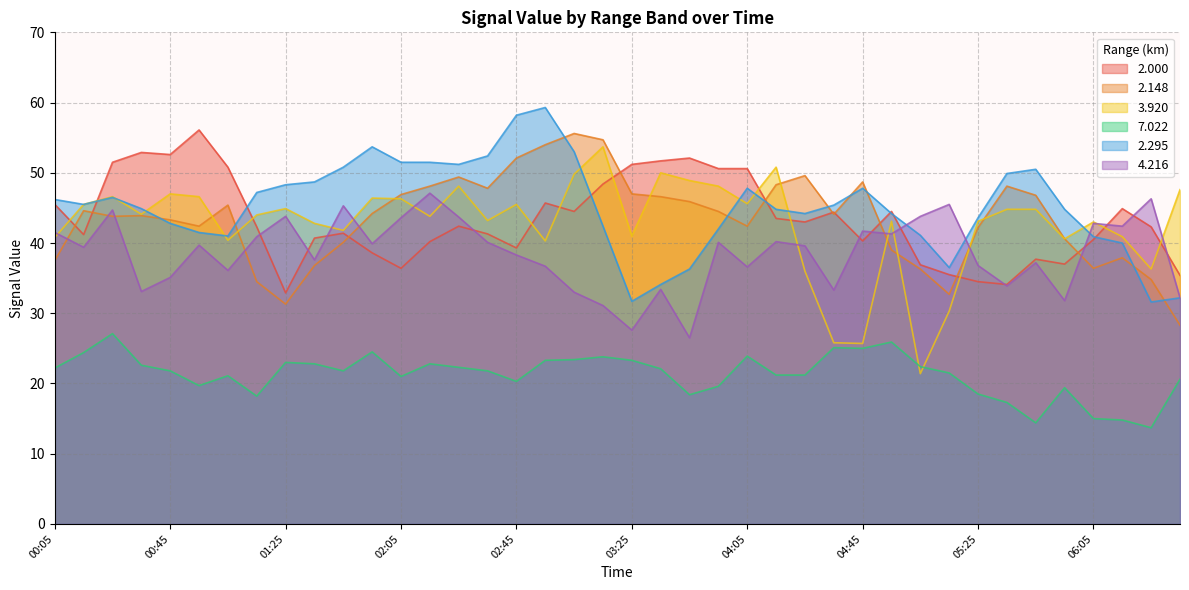

Reading left to right, extract all data points from this chart.

2.000: 00:05=45.5	00:15=41.2	00:25=51.5	00:35=52.9	00:45=52.6	00:55=56.1	01:05=50.8	01:15=42.3	01:25=32.9	01:35=40.7	01:45=41.4	01:55=38.6	02:05=36.4	02:15=40.2	02:25=42.4	02:35=41.3	02:45=39.3	02:55=45.7	03:05=44.5	03:15=48.4	03:25=51.2	03:35=51.7	03:45=52.1	03:55=50.6	04:05=50.6	04:15=43.5	04:25=43.0	04:35=44.4	04:45=40.3	04:55=44.5	05:05=36.9	05:15=35.5	05:25=34.5	05:35=34.1	05:45=37.7	05:55=37.0	06:05=40.5	06:15=44.9	06:25=42.3	06:35=35.4
2.148: 00:05=37.5	00:15=44.6	00:25=43.8	00:35=43.9	00:45=43.3	00:55=42.4	01:05=45.4	01:15=34.5	01:25=31.3	01:35=36.8	01:45=40.1	01:55=44.2	02:05=46.9	02:15=48.1	02:25=49.4	02:35=47.8	02:45=52.1	02:55=54.0	03:05=55.6	03:15=54.7	03:25=47.0	03:35=46.6	03:45=45.9	03:55=44.5	04:05=42.4	04:15=48.3	04:25=49.6	04:35=44.1	04:45=48.7	04:55=39.0	05:05=36.3	05:15=32.7	05:25=42.2	05:35=48.1	05:45=46.8	05:55=40.6	06:05=36.4	06:15=37.9	06:25=34.8	06:35=28.3
3.920: 00:05=40.8	00:15=45.5	00:25=46.6	00:35=44.1	00:45=47.0	00:55=46.6	01:05=40.4	01:15=44.0	01:25=44.9	01:35=42.8	01:45=41.8	01:55=46.4	02:05=46.3	02:15=43.8	02:25=48.1	02:35=43.2	02:45=45.5	02:55=40.3	03:05=49.8	03:15=53.7	03:25=41.0	03:35=50.0	03:45=48.9	03:55=48.1	04:05=45.6	04:15=50.8	04:25=36.0	04:35=25.8	04:45=25.7	04:55=43.1	05:05=21.4	05:15=30.3	05:25=43.1	05:35=44.8	05:45=44.8	05:55=40.6	06:05=43.0	06:15=40.9	06:25=36.3	06:35=47.6
7.022: 00:05=22.2	00:15=24.4	00:25=27.1	00:35=22.6	00:45=21.8	00:55=19.7	01:05=21.1	01:15=18.2	01:25=23.0	01:35=22.8	01:45=21.8	01:55=24.5	02:05=21.0	02:15=22.8	02:25=22.3	02:35=21.8	02:45=20.3	02:55=23.3	03:05=23.4	03:15=23.8	03:25=23.3	03:35=22.1	03:45=18.4	03:55=19.6	04:05=23.9	04:15=21.2	04:25=21.2	04:35=25.1	04:45=25.0	04:55=25.9	05:05=22.4	05:15=21.5	05:25=18.5	05:35=17.3	05:45=14.4	05:55=19.4	06:05=15.0	06:15=14.8	06:25=13.7	06:35=20.6
2.295: 00:05=46.2	00:15=45.5	00:25=46.5	00:35=44.9	00:45=42.8	00:55=41.5	01:05=41.0	01:15=47.2	01:25=48.3	01:35=48.7	01:45=50.8	01:55=53.7	02:05=51.5	02:15=51.5	02:25=51.2	02:35=52.4	02:45=58.2	02:55=59.3	03:05=53.0	03:15=42.4	03:25=31.7	03:35=34.1	03:45=36.3	03:55=42.0	04:05=47.8	04:15=44.8	04:25=44.2	04:35=45.4	04:45=47.8	04:55=44.2	05:05=41.1	05:15=36.5	05:25=43.6	05:35=49.9	05:45=50.5	05:55=44.8	06:05=40.9	06:15=40.0	06:25=31.6	06:35=32.2
4.216: 00:05=41.5	00:15=39.4	00:25=44.7	00:35=33.1	00:45=35.1	00:55=39.7	01:05=36.1	01:15=40.9	01:25=43.8	01:35=37.6	01:45=45.3	01:55=39.9	02:05=43.6	02:15=47.1	02:25=43.7	02:35=40.1	02:45=38.3	02:55=36.7	03:05=33.0	03:15=31.1	03:25=27.6	03:35=33.4	03:45=26.5	03:55=40.1	04:05=36.6	04:15=40.2	04:25=39.6	04:35=33.3	04:45=41.7	04:55=41.3	05:05=43.8	05:15=45.5	05:25=36.8	05:35=33.9	05:45=37.2	05:55=31.8	06:05=42.8	06:15=42.4	06:25=46.3	06:35=32.2